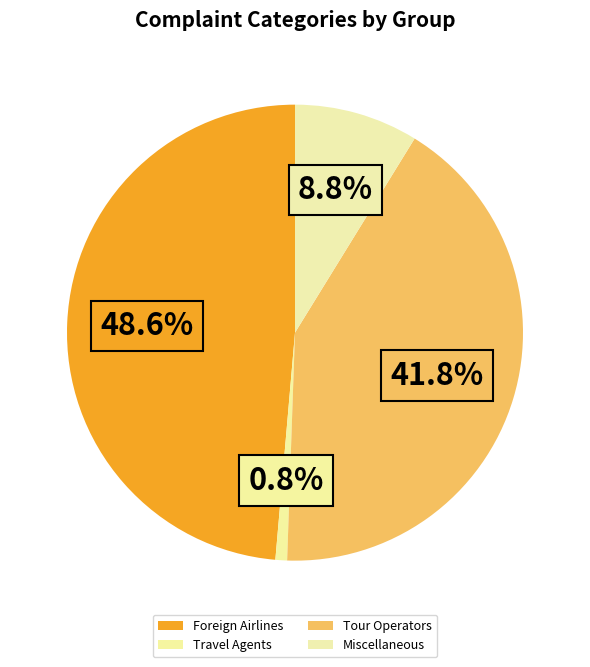

Is the sum of Foreign Airlines and Travel Agents greater than half?

No